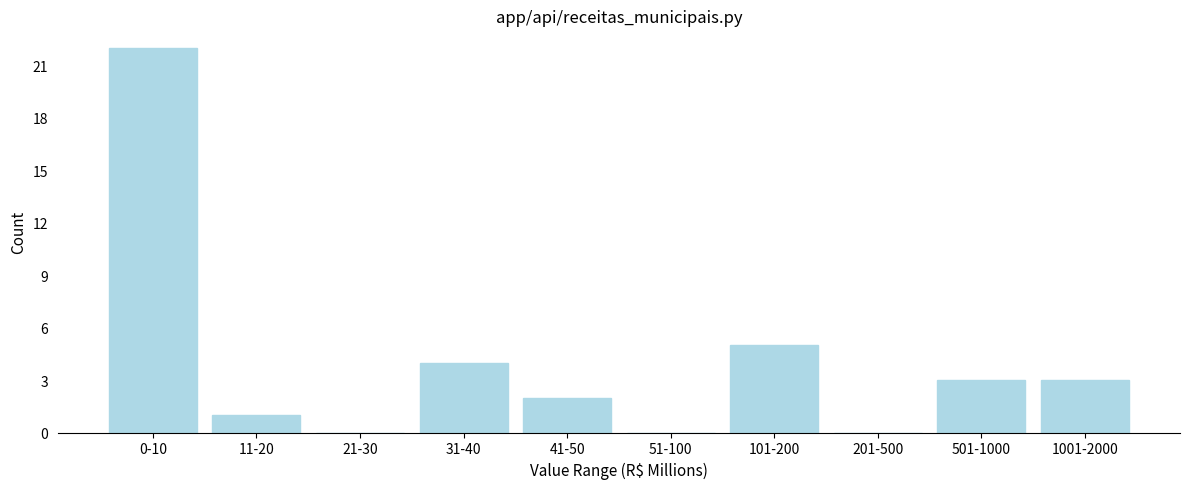

Reading right to left, transcribe all the data shown in this chart.

1001-2000=3	501-1000=3	201-500=0	101-200=5	51-100=0	41-50=2	31-40=4	21-30=0	11-20=1	0-10=22